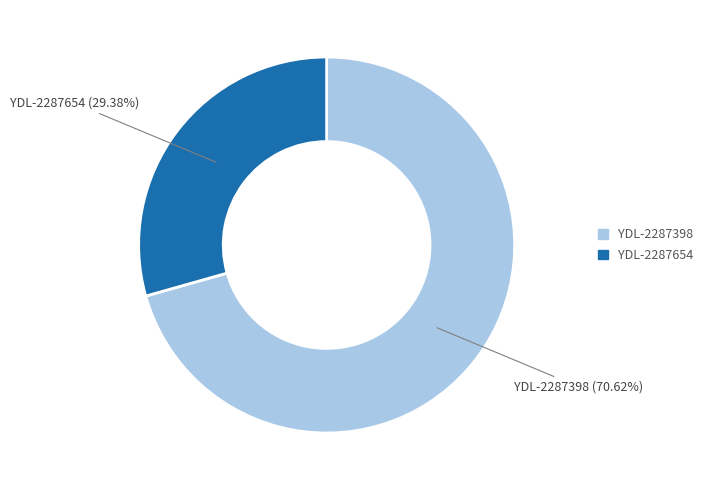

What is the majority slice?

YDL-2287398